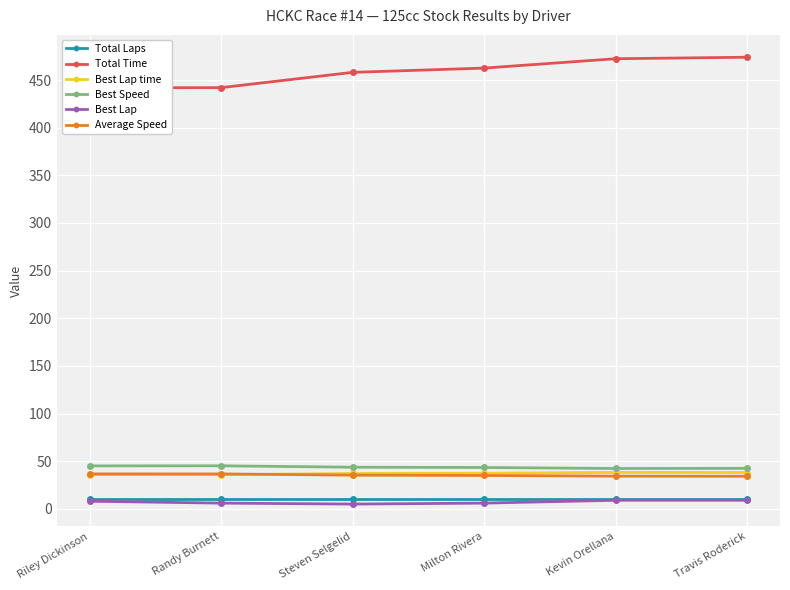

At which label does Average Speed first exceed 35?

Riley Dickinson